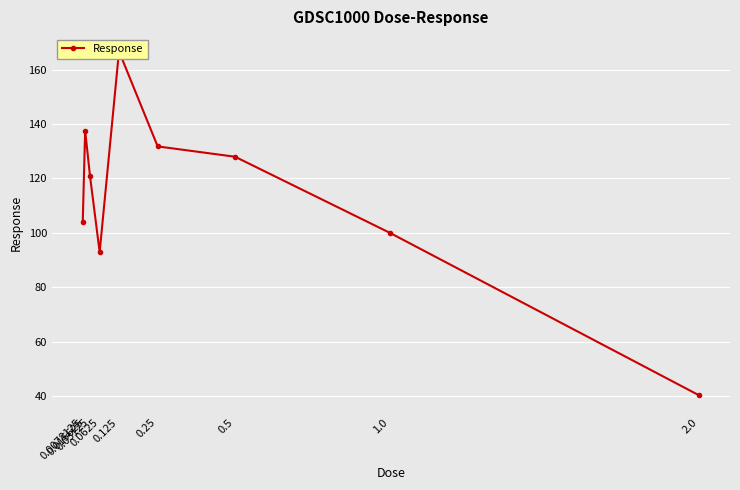

What is the difference between the second highest and minimum values?

97.2